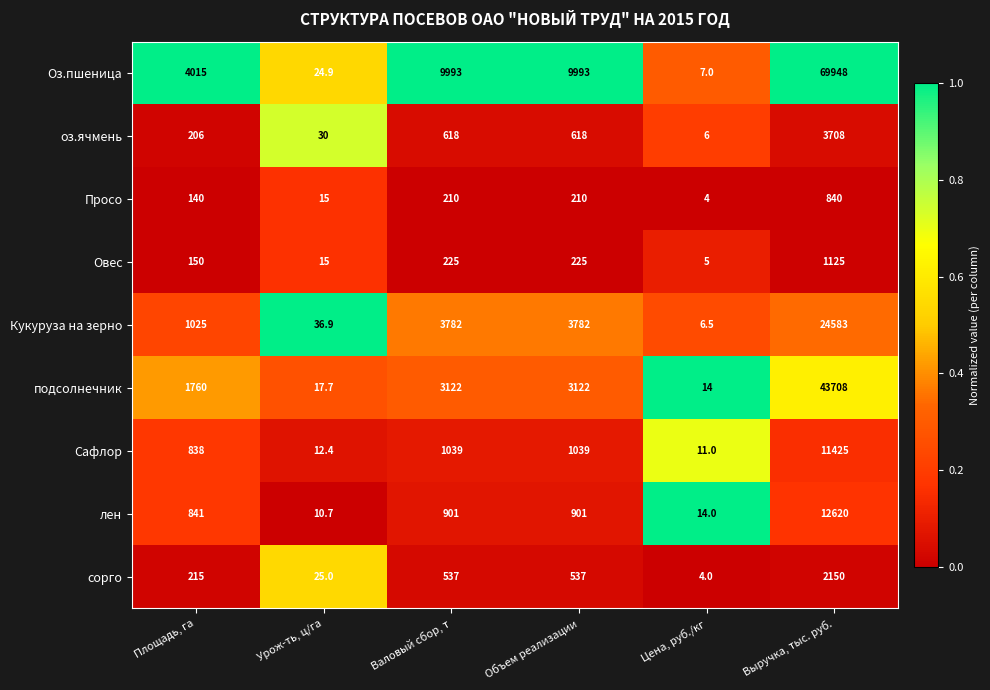

True or false: сорго has a value of 136.5 at Площадь, га.

False